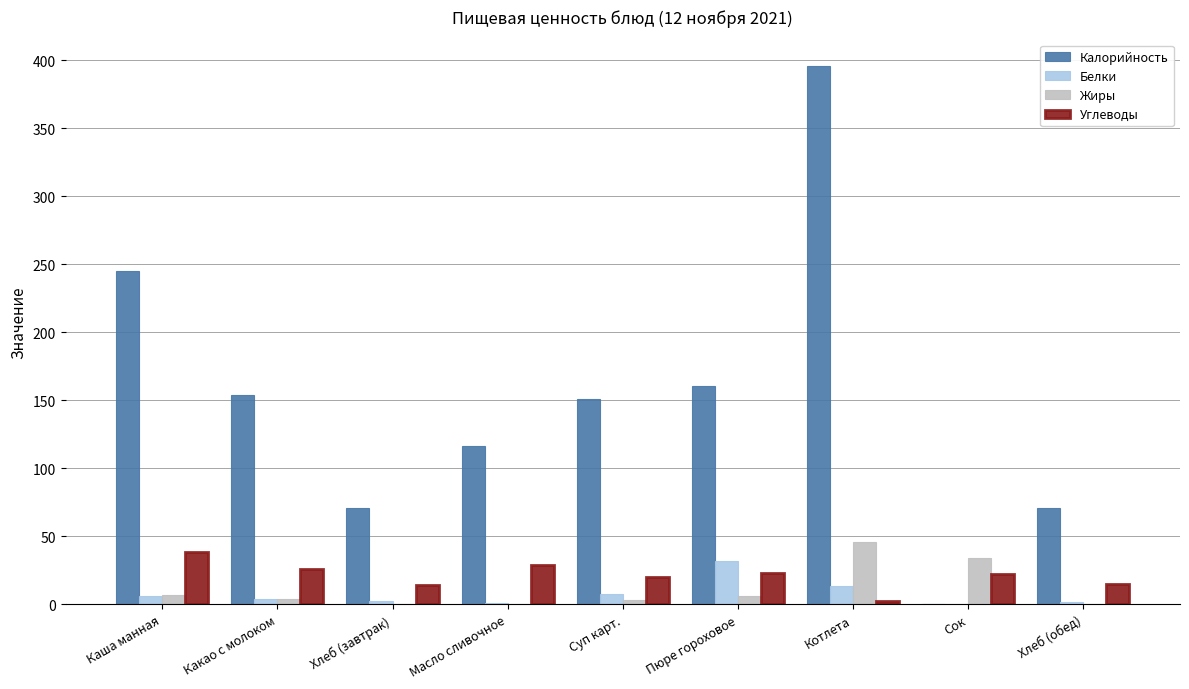

At which label is Калорийность closest to 198?

Пюре гороховое